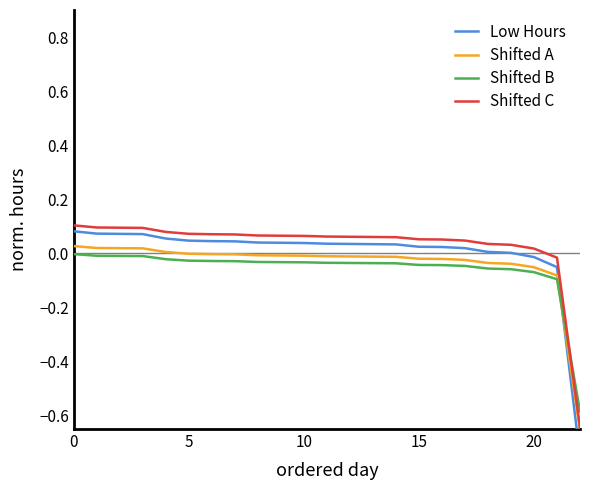

At which label does Low Hours reach its minimum?

22